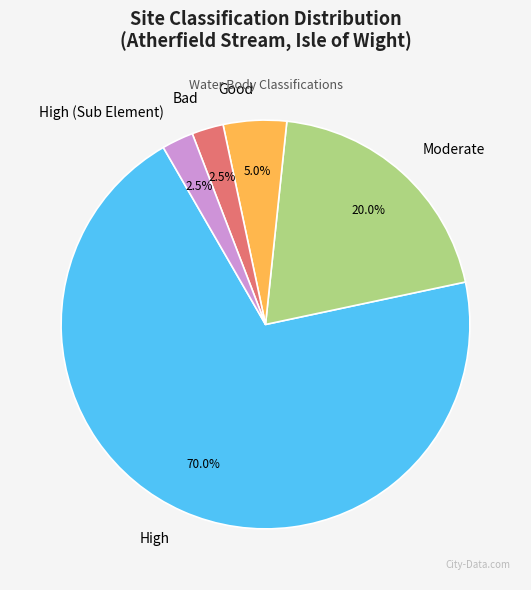

True or false: Bad accounts for 14% of the total.

False